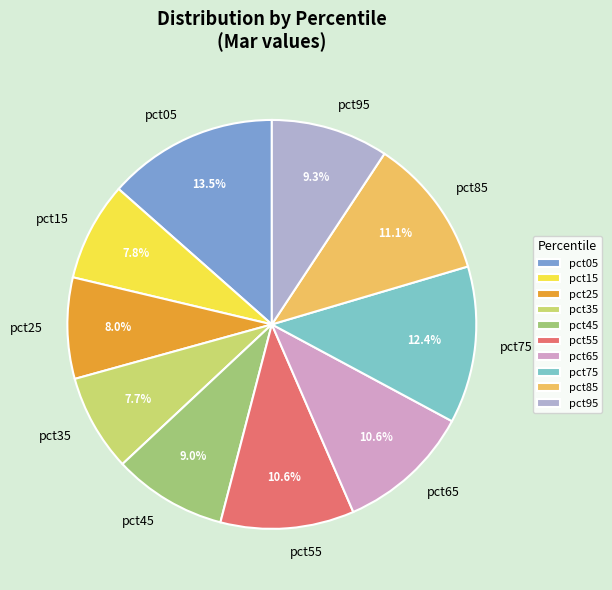

To the nearest percent, what portion does pct25 represent?

8%